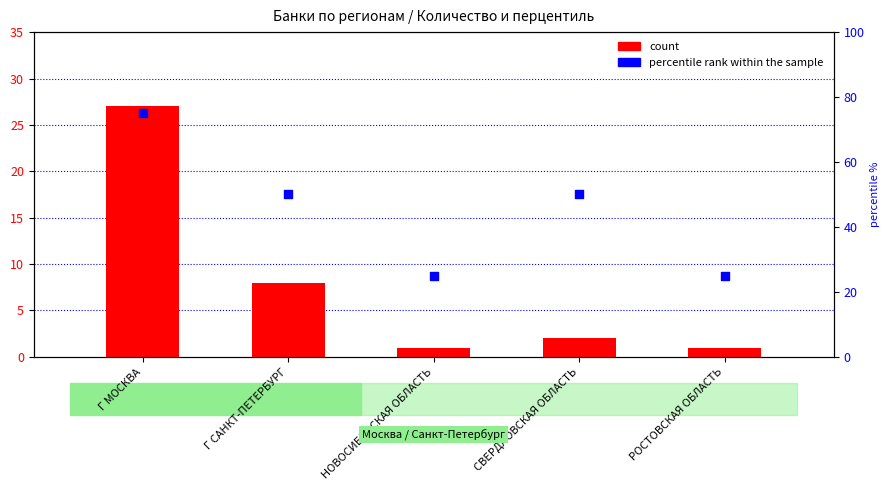

At how many categories does at least one series exceed 9?

5